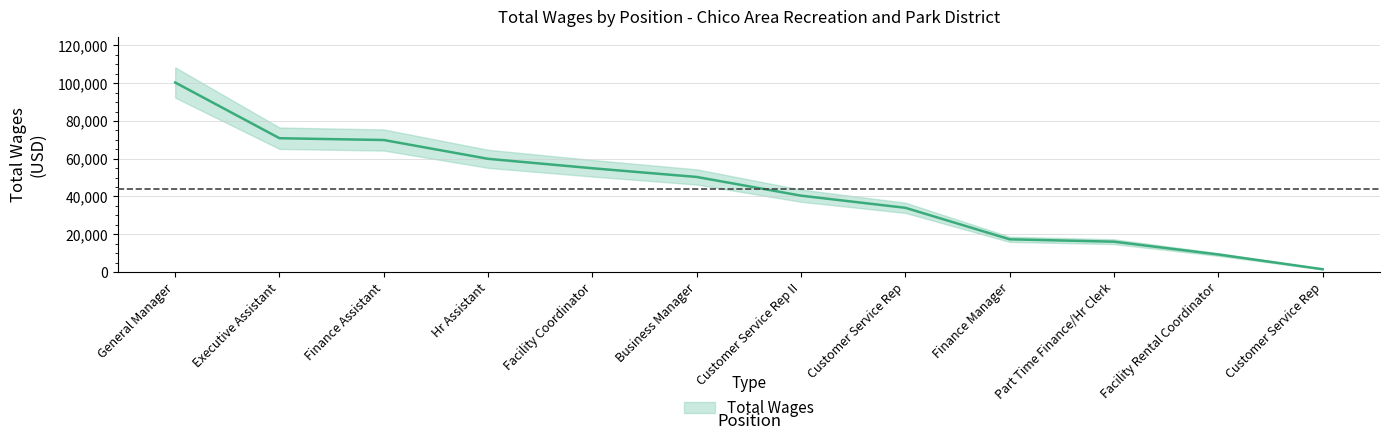

What is the value of the 7th point from the left?

40421